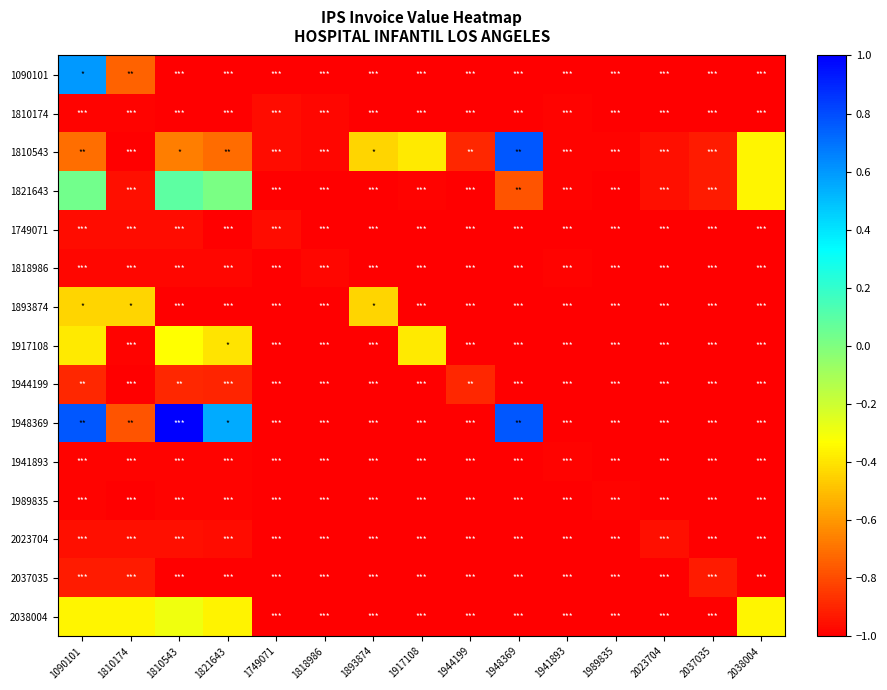

At which category does the chart reach its peak across all series?

1810543